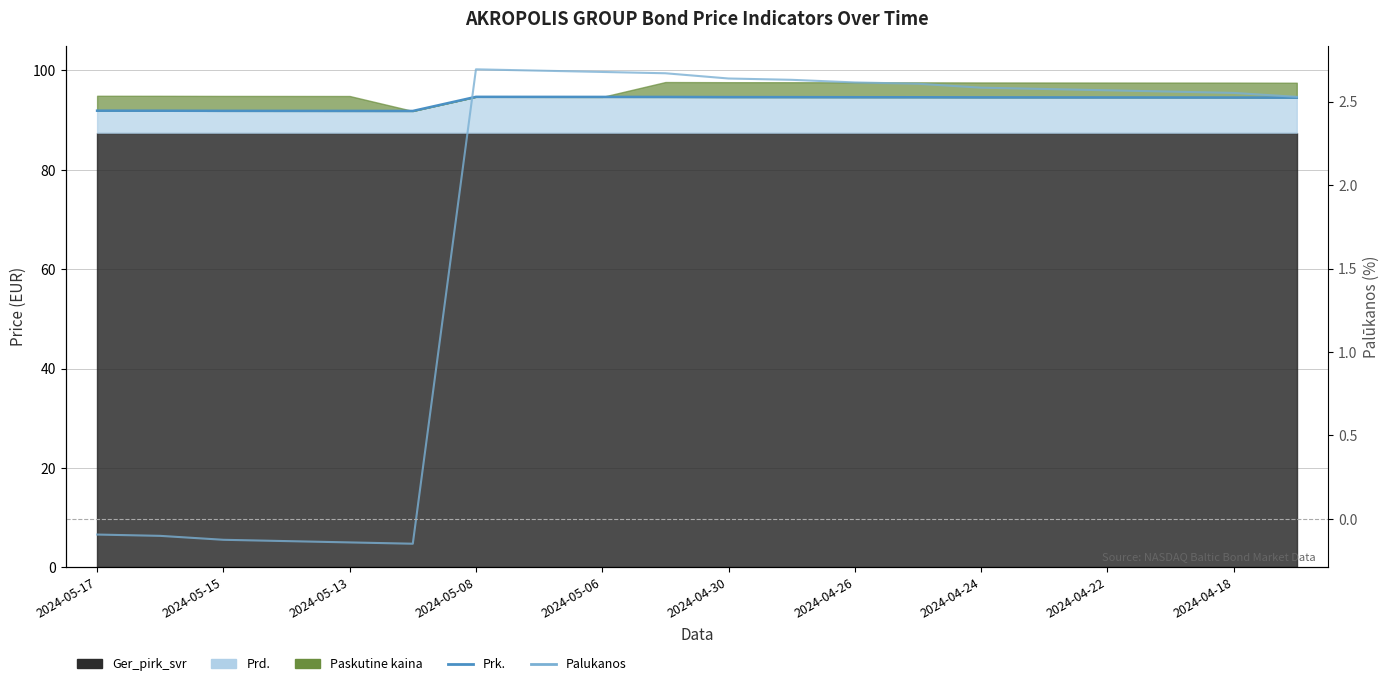

Which series has the largest range (max minus min)?

Prk.